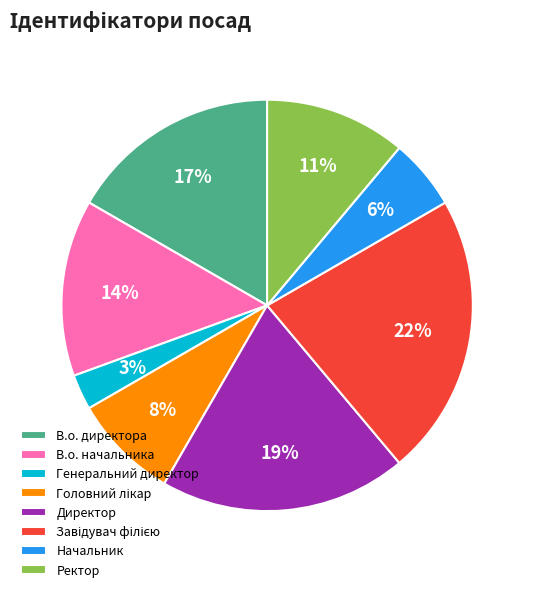

Is the sum of В.о. директора and Директор greater than half?

No